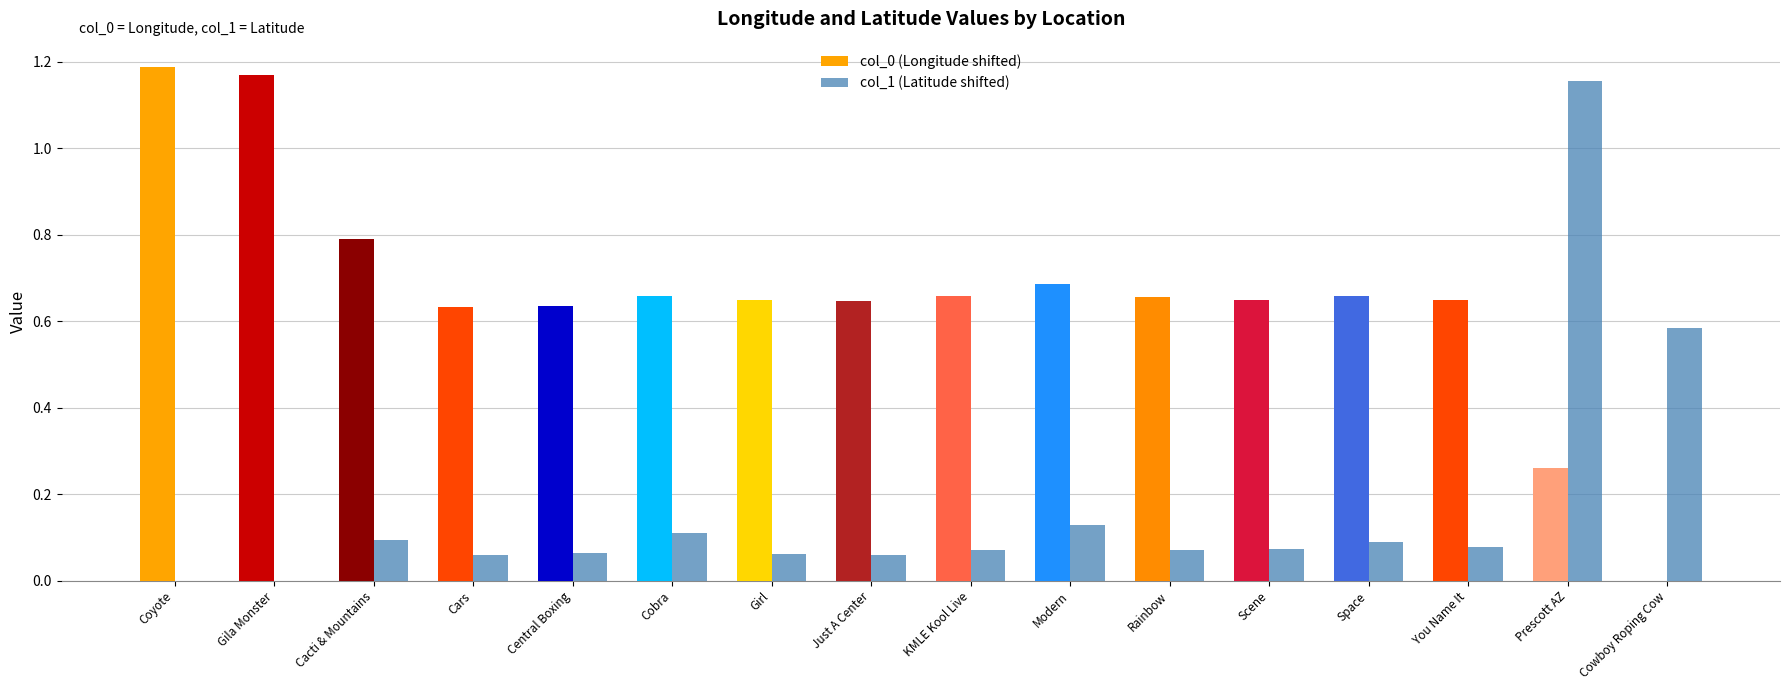

Is the value of col_1 (Latitude shifted) at Modern greater than the value of col_0 (Longitude shifted) at Modern?

No